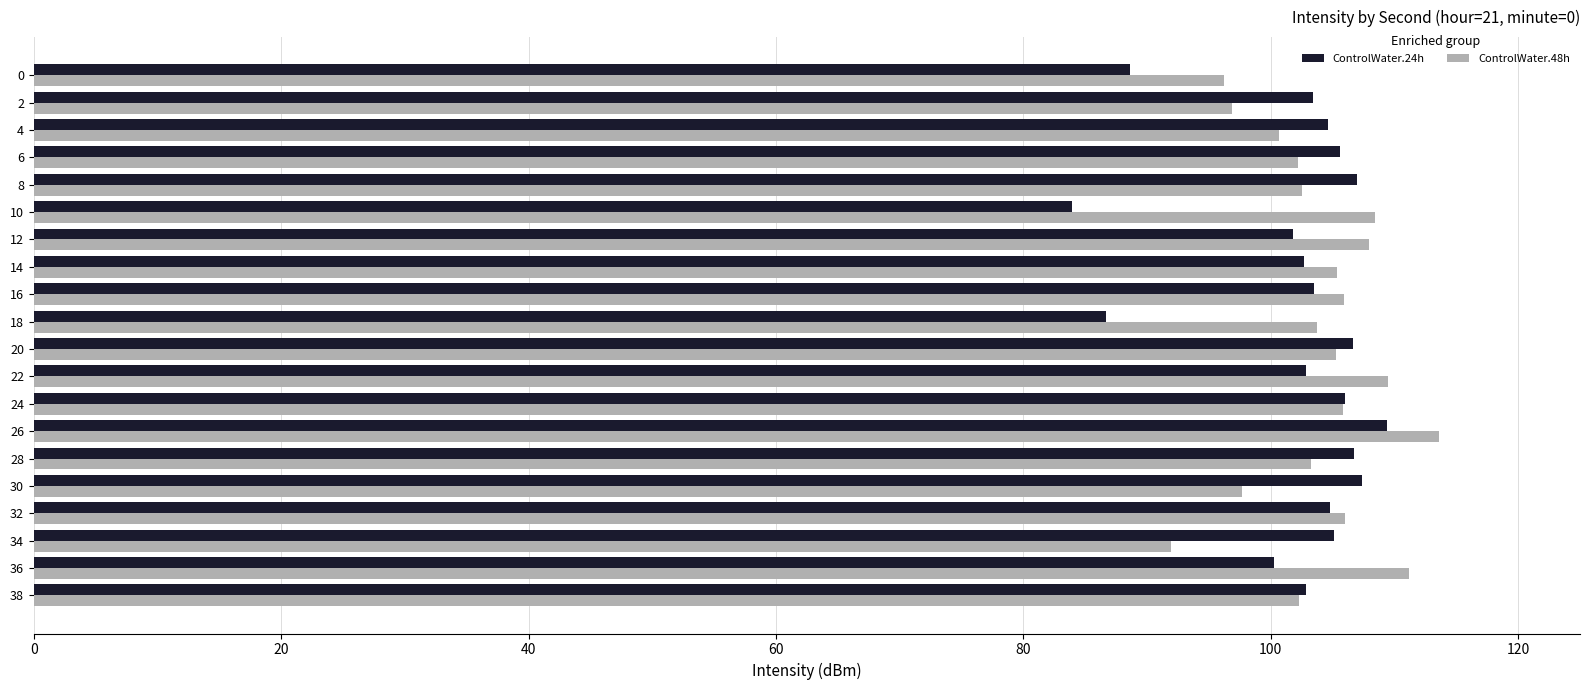

What is the lowest value of the ControlWater.24h series?

84.0